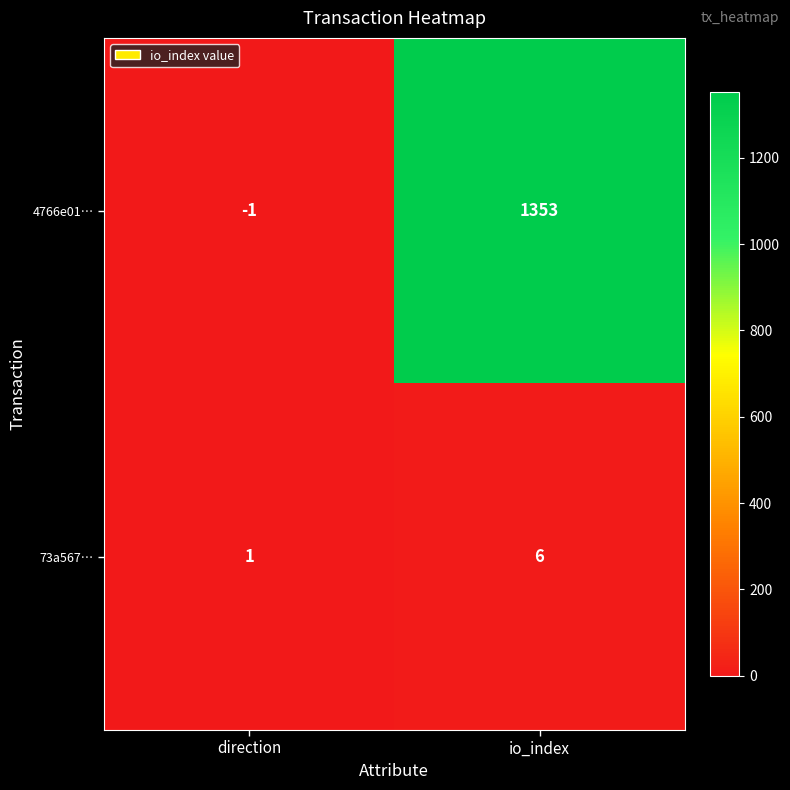

How many distinct data groups are displayed?

2